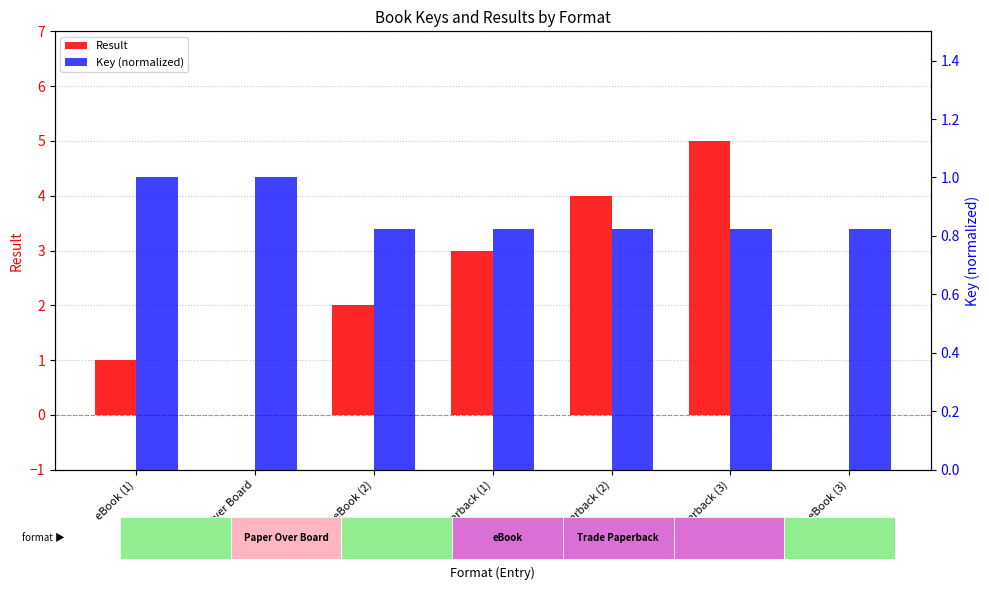

What is the label of the 3rd bar from the right?

Trade Paperback (2)